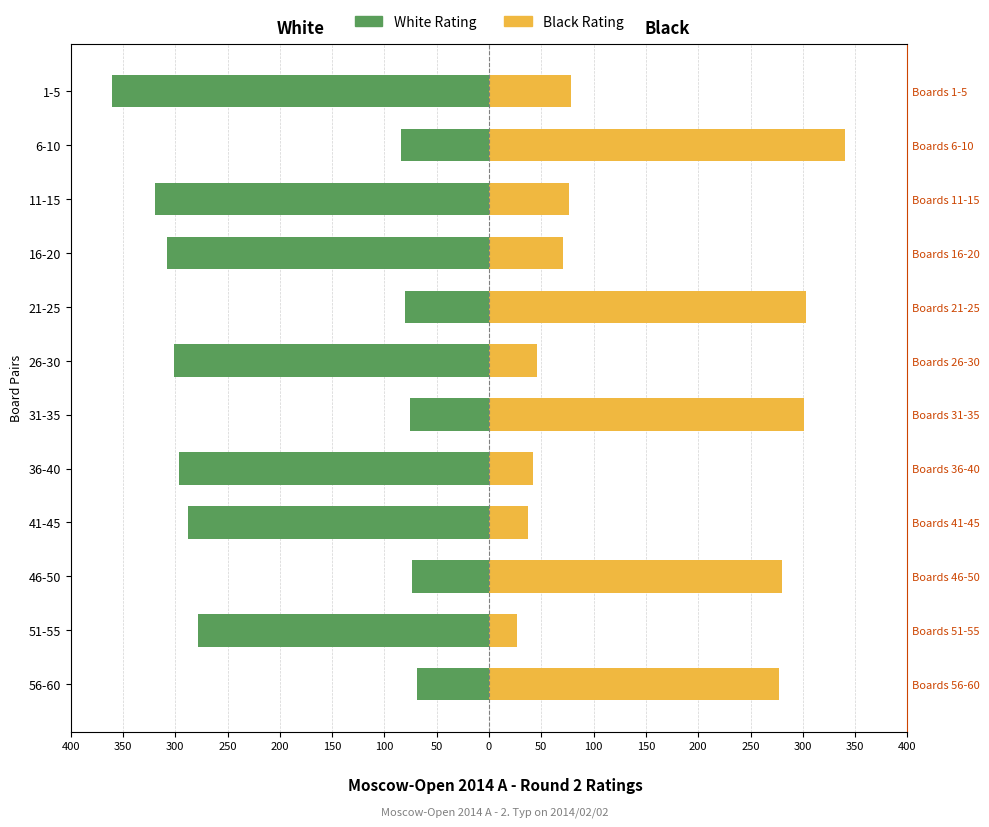

Does the chart contain stacked bars?

No